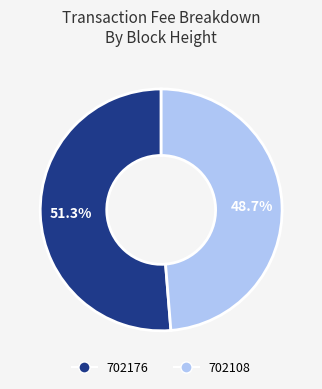

Count the number of slices in the pie.

2